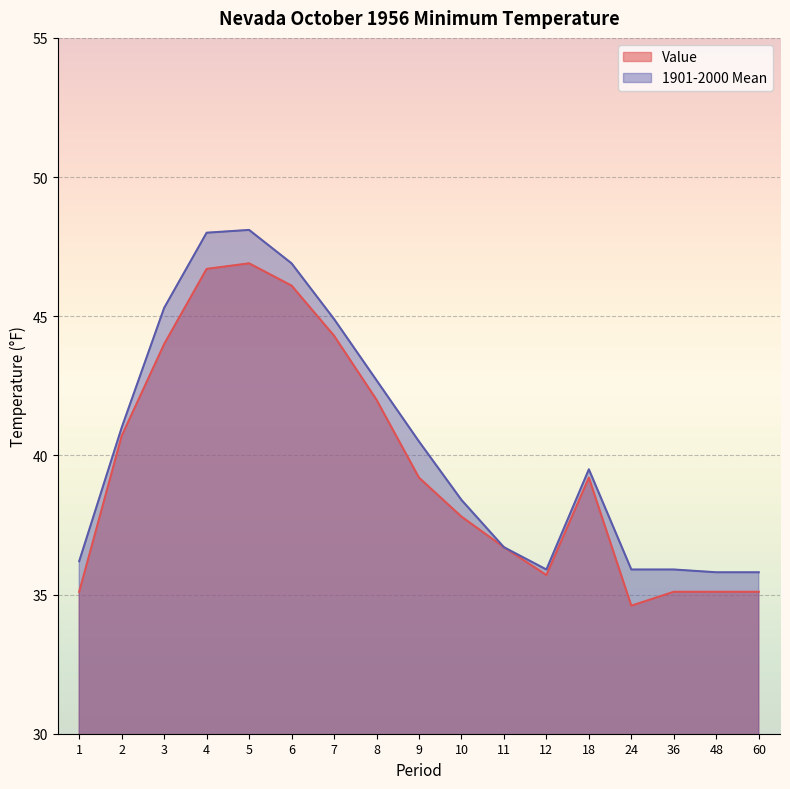

At which category is the sum across all series the highest?

5